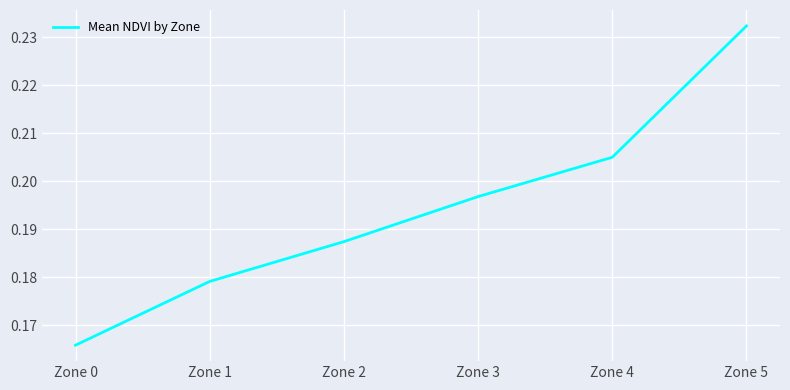

Rank the categories by value from lowest to highest.

Zone 0, Zone 1, Zone 2, Zone 3, Zone 4, Zone 5